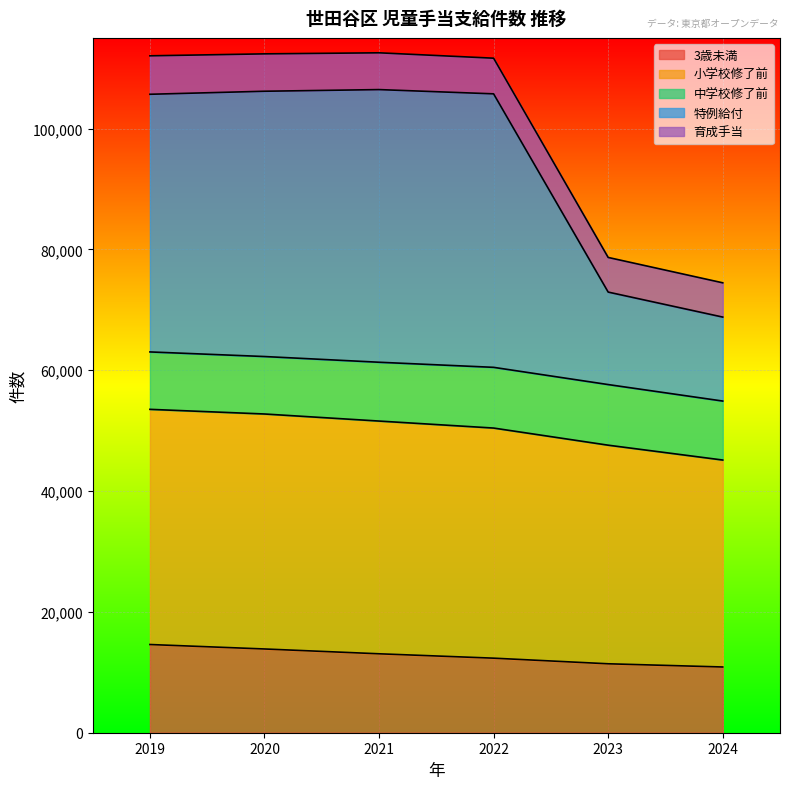

What is the lowest value of the 3歳未満 series?

10879